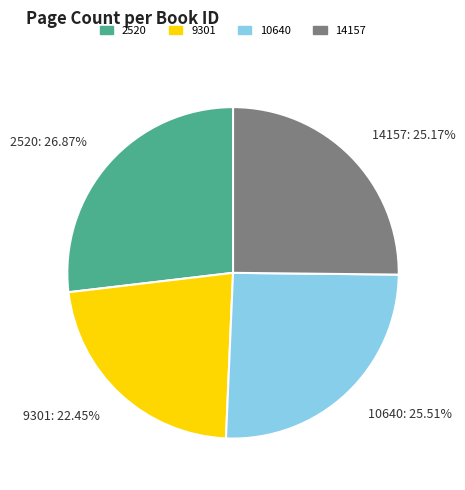

Does any single category account for the majority?

No